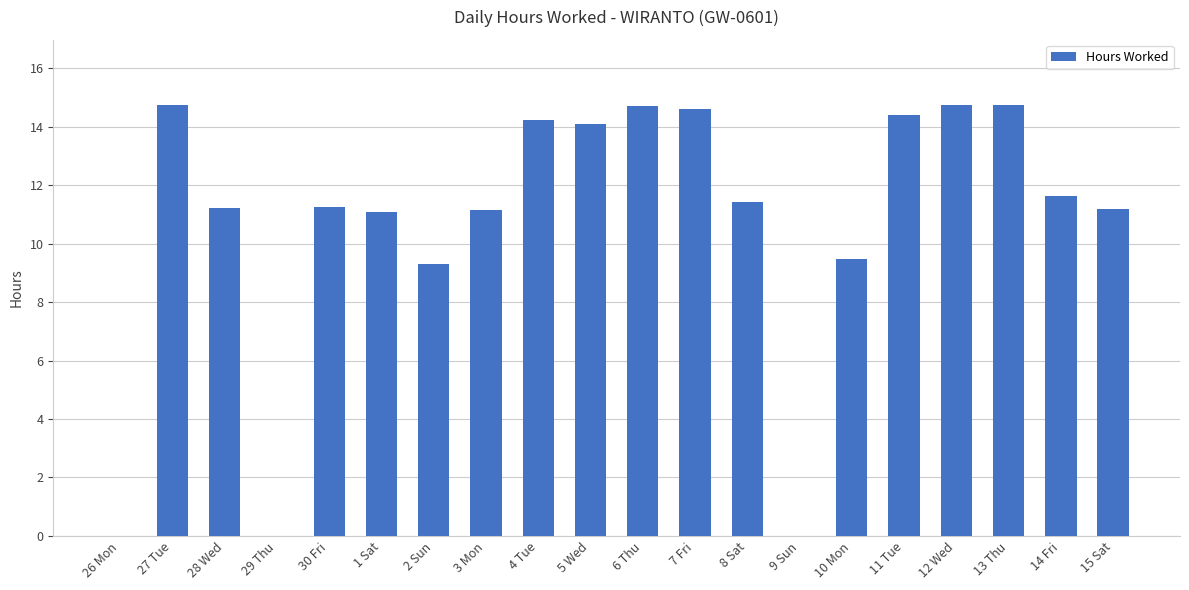

True or false: the data shows 0.0 at 9 Sun.

True